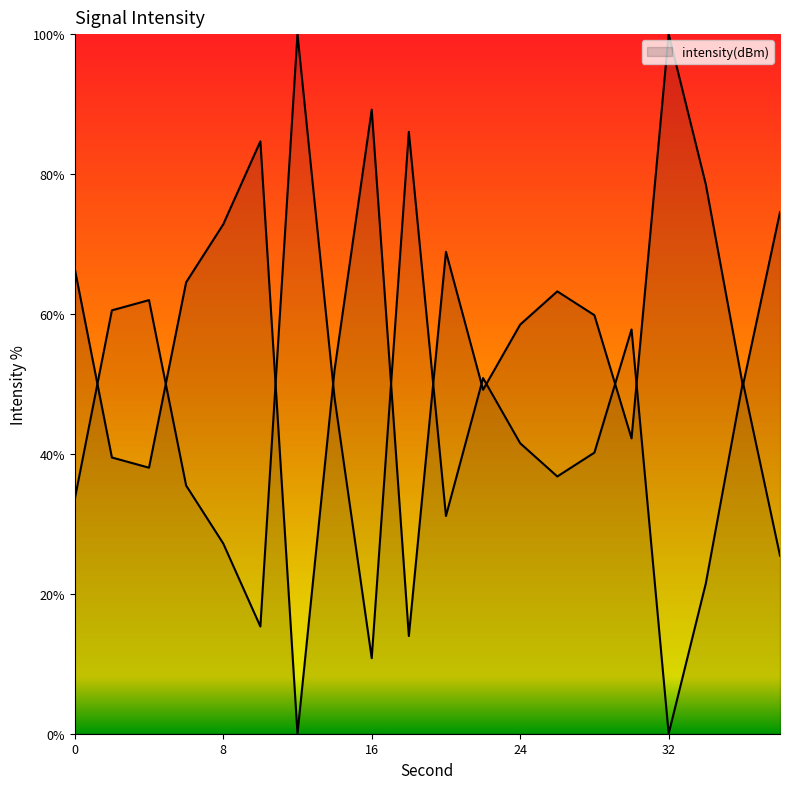

Does the chart display data point markers on the line(s)?

No